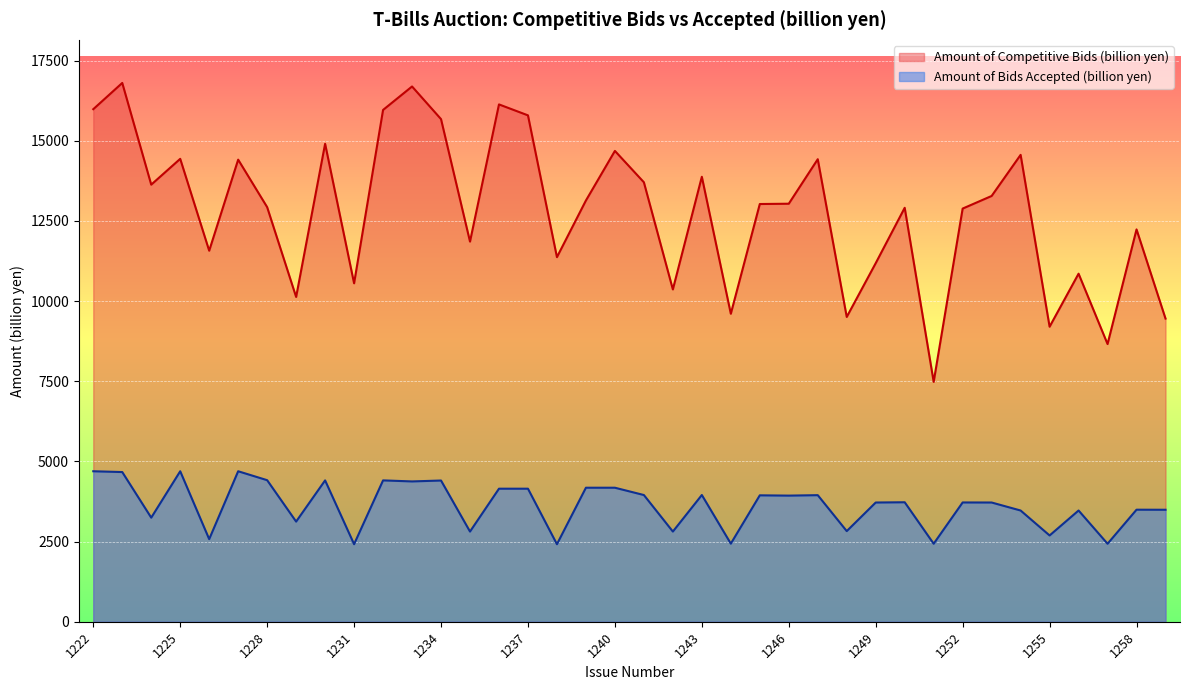

At which label does Amount of Bids Accepted (billion yen) reach its minimum?

1238